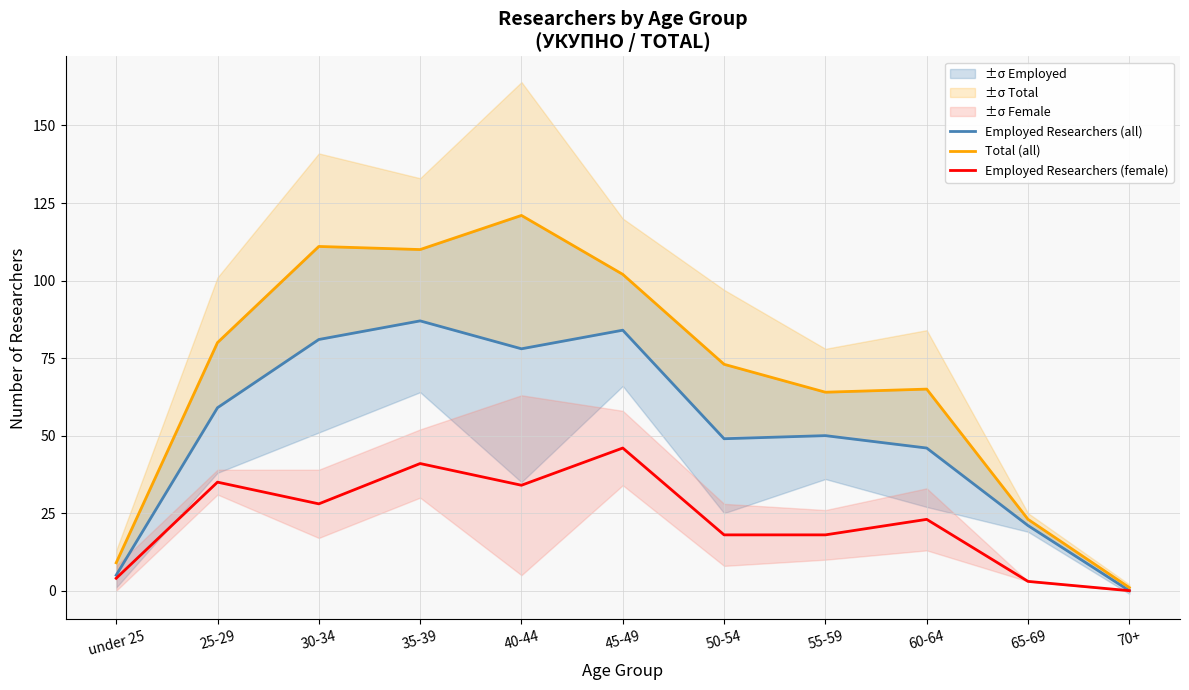

How many lines are shown in the chart?

3